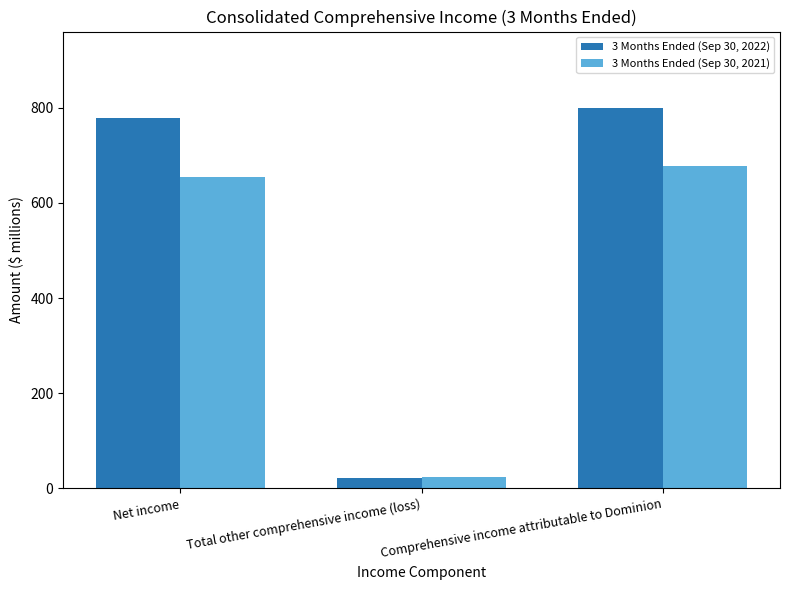

What is the greatest value displayed?

800